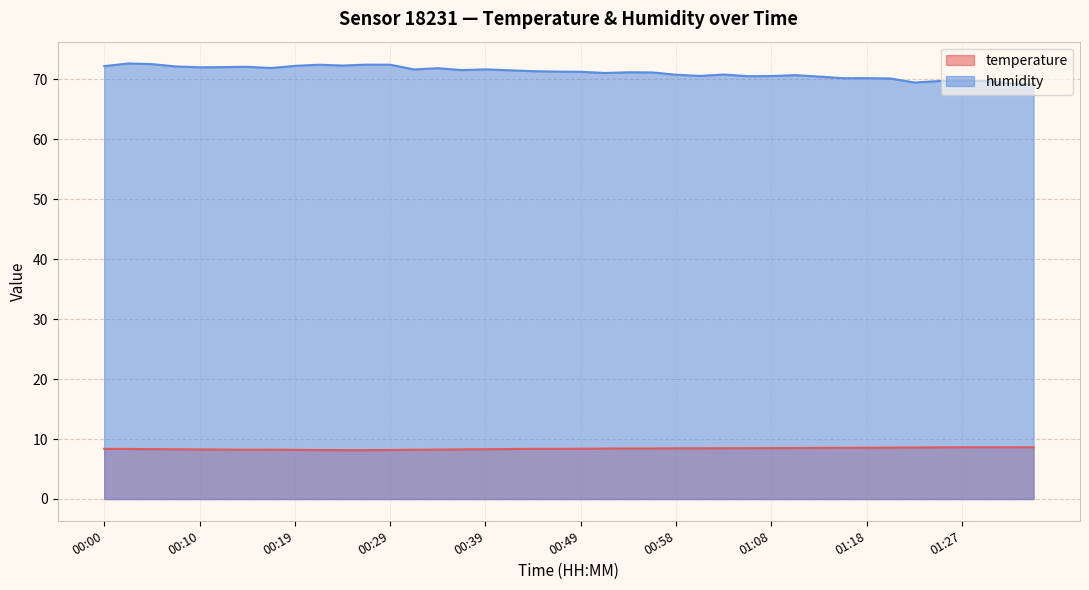

True or false: humidity has more than 1 points higher than both neighbors.

True